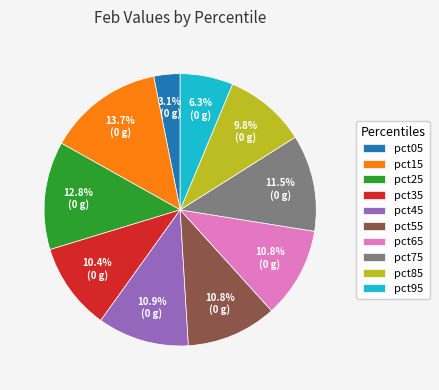

What is the smallest slice in the pie chart?

pct05